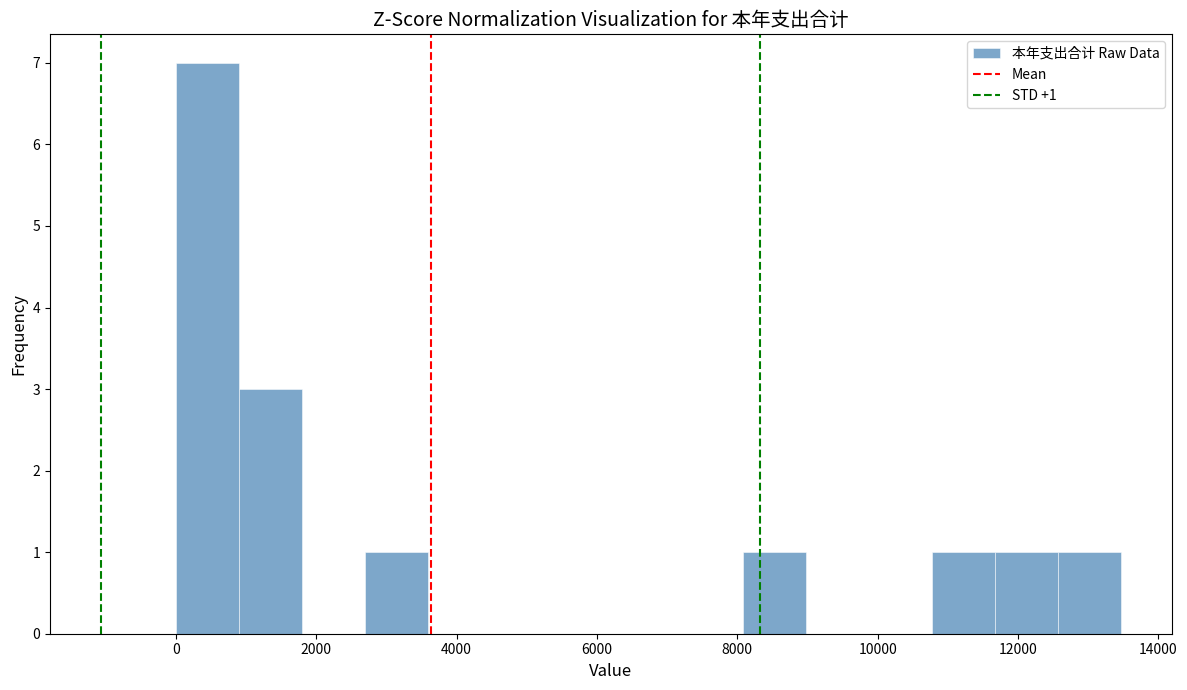

Over which range of the x-axis is the bar tallest?

0 to 1000